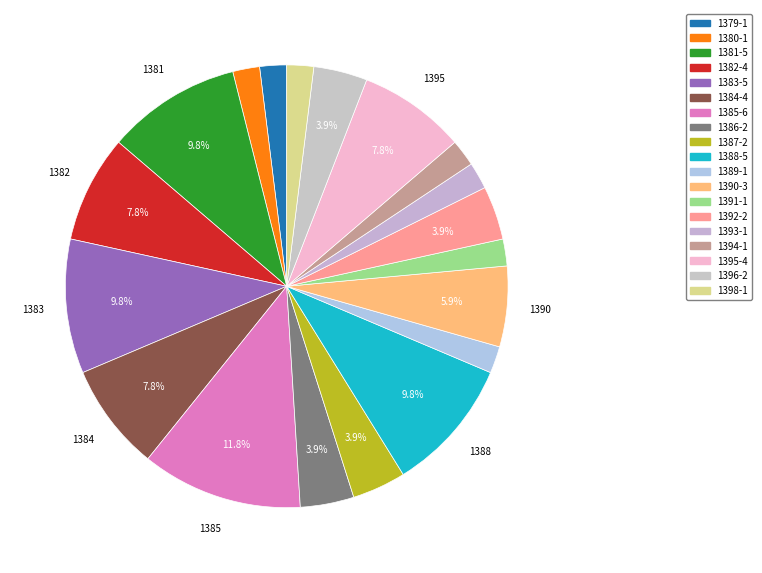

Which slice is the smallest?

1379